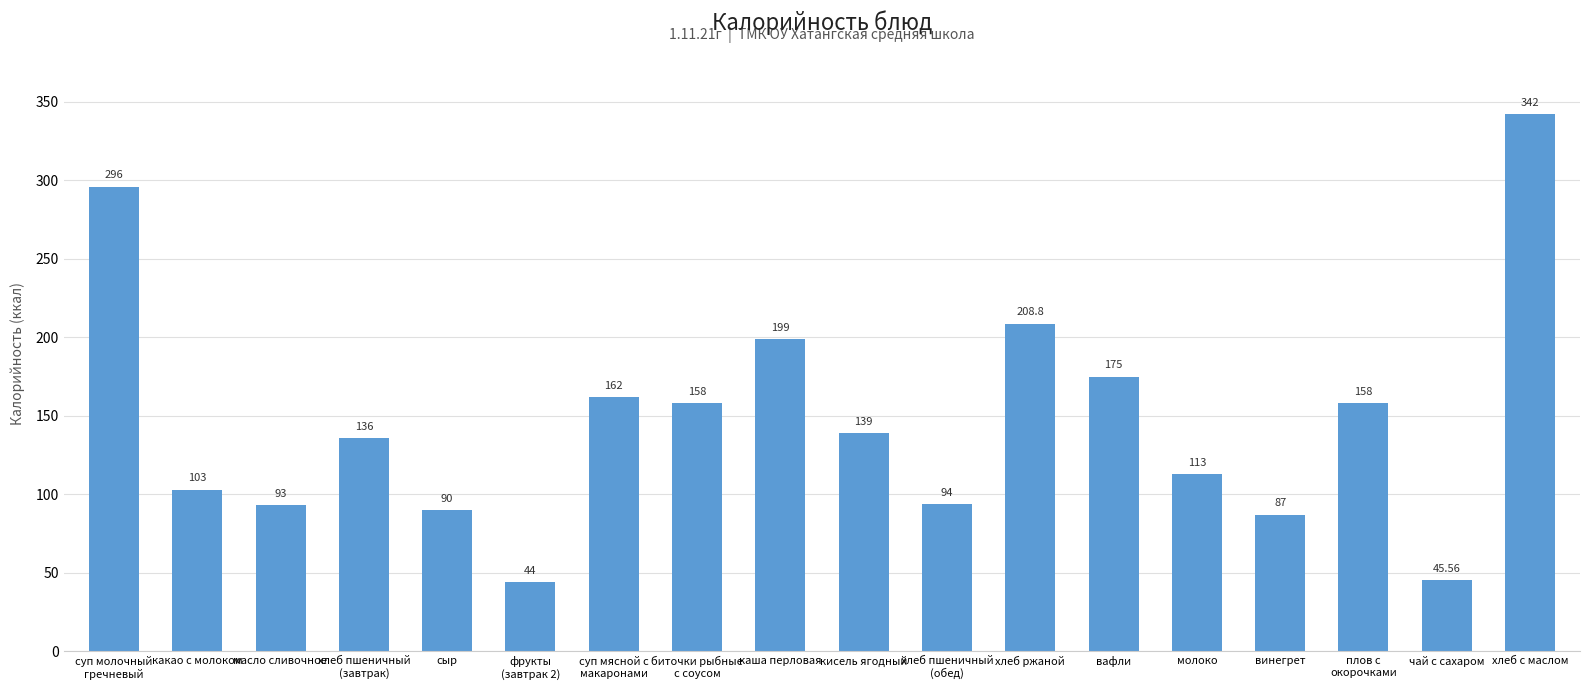

What is the label of the 1st bar from the right?

хлеб с маслом